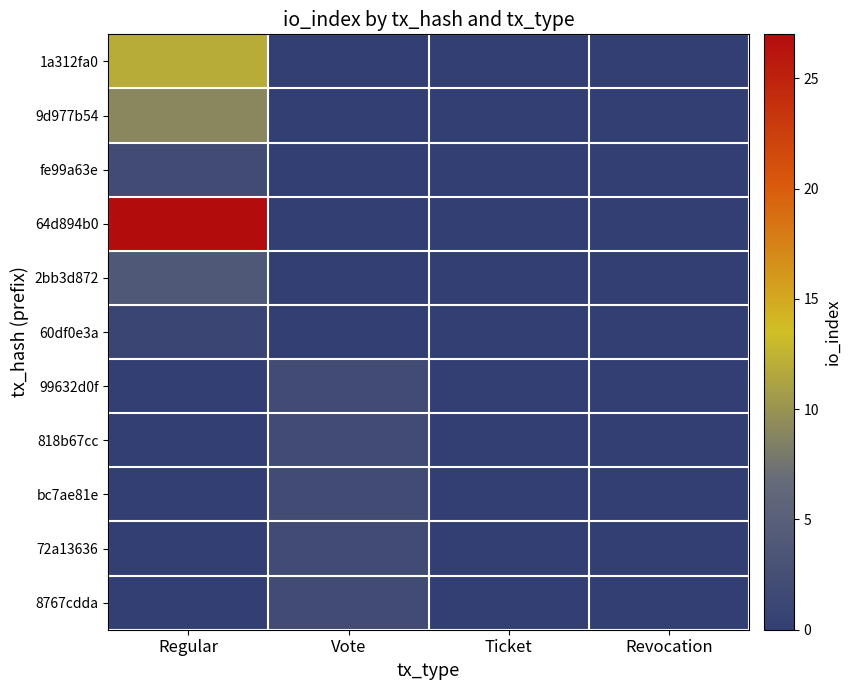

Which series has the largest range (max minus min)?

64d894b0